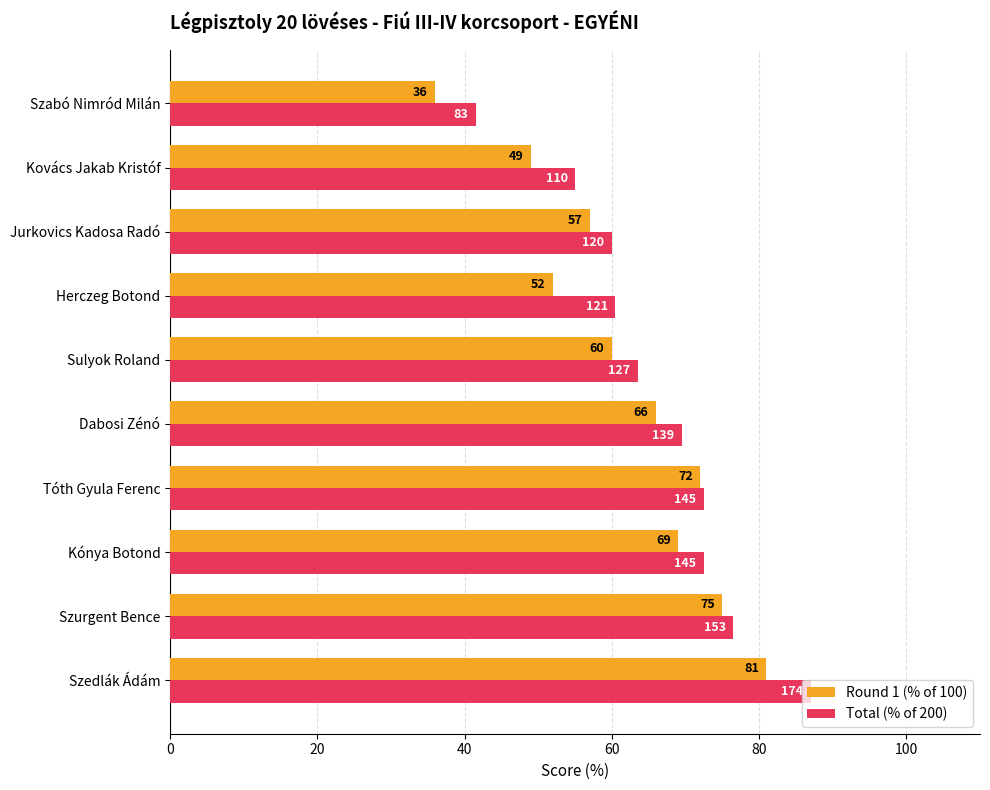

Which label corresponds to the smallest value in the chart?

Szabó Nimród Milán